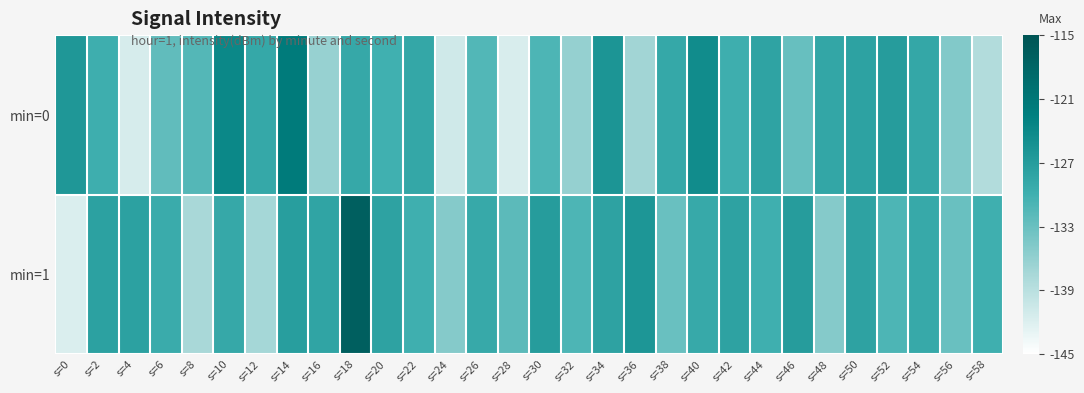

Reading right to left, what are all the values shown in this chart?

min=0: s=58=-138.4	s=56=-134.7	s=54=-128.7	s=52=-127.0	s=50=-127.9	s=48=-128.5	s=46=-132.9	s=44=-128.0	s=42=-129.9	s=40=-124.6	s=38=-128.8	s=36=-137.1	s=34=-125.8	s=32=-136.1	s=30=-131.0	s=28=-141.7	s=26=-131.3	s=24=-140.8	s=22=-128.7	s=20=-130.1	s=18=-128.9	s=16=-136.2	s=14=-121.8	s=12=-128.7	s=10=-123.8	s=8=-131.5	s=6=-132.4	s=4=-141.4	s=2=-129.8	s=0=-126.2
min=1: s=58=-130.0	s=56=-133.0	s=54=-129.0	s=52=-131.0	s=50=-128.0	s=48=-135.0	s=46=-127.0	s=44=-130.0	s=42=-128.0	s=40=-129.0	s=38=-133.0	s=36=-126.0	s=34=-128.0	s=32=-131.0	s=30=-127.0	s=28=-132.0	s=26=-129.0	s=24=-135.0	s=22=-130.0	s=20=-128.0	s=18=-116.9	s=16=-128.2	s=14=-127.3	s=12=-137.3	s=10=-128.8	s=8=-137.5	s=6=-129.3	s=4=-127.7	s=2=-127.7	s=0=-141.8